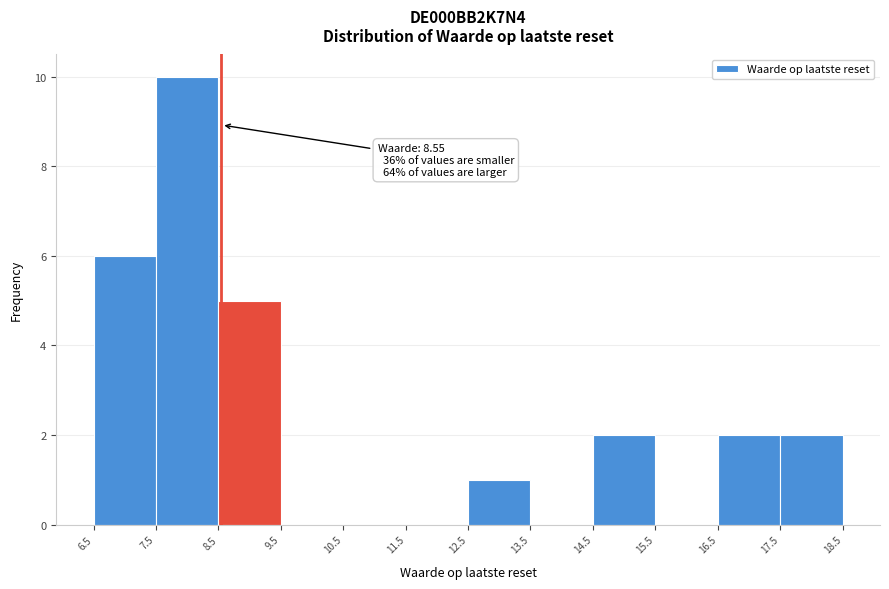

Over which range of the x-axis is the bar tallest?

7.5 to 8.5